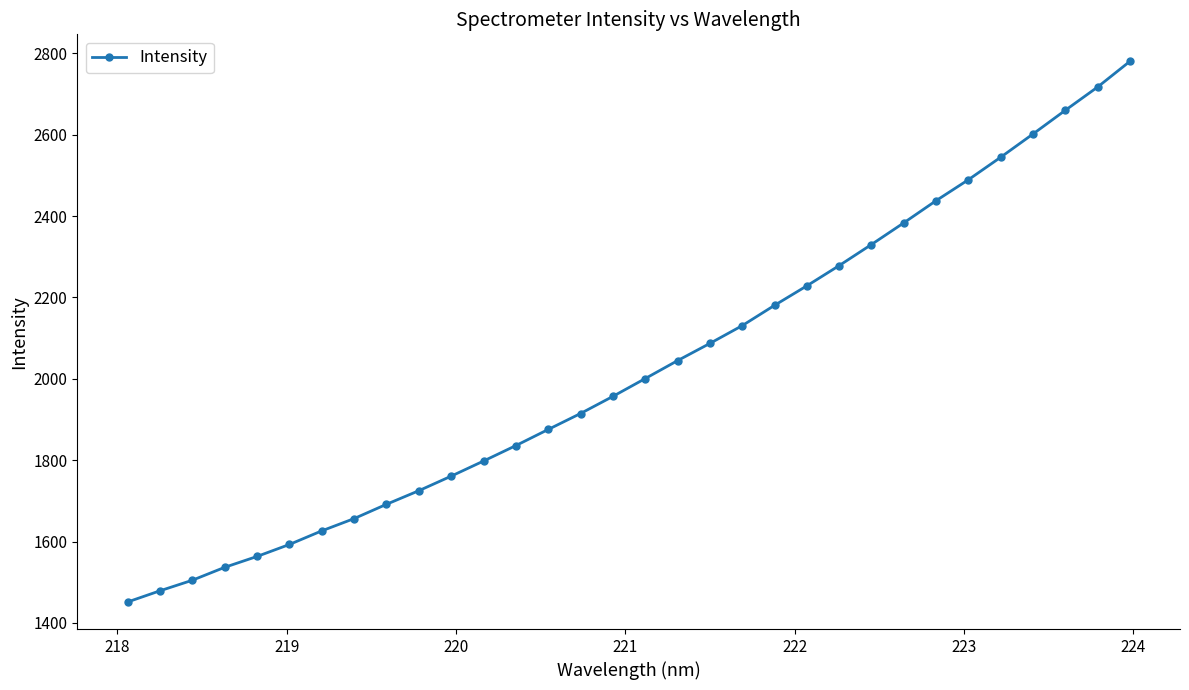

What is the difference between the maximum and minimum values?

1329.1